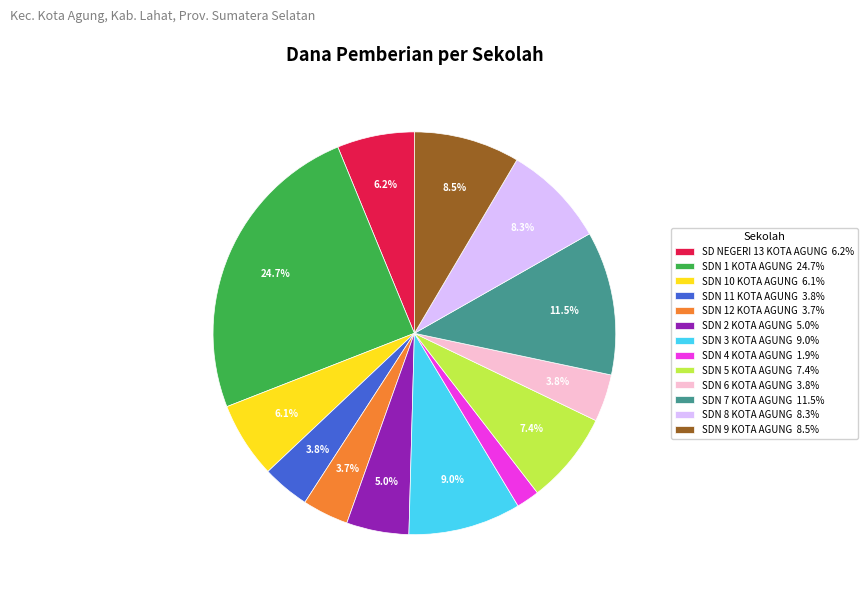

What percentage is the SDN 1 KOTA AGUNG slice, to the nearest percent?

25%